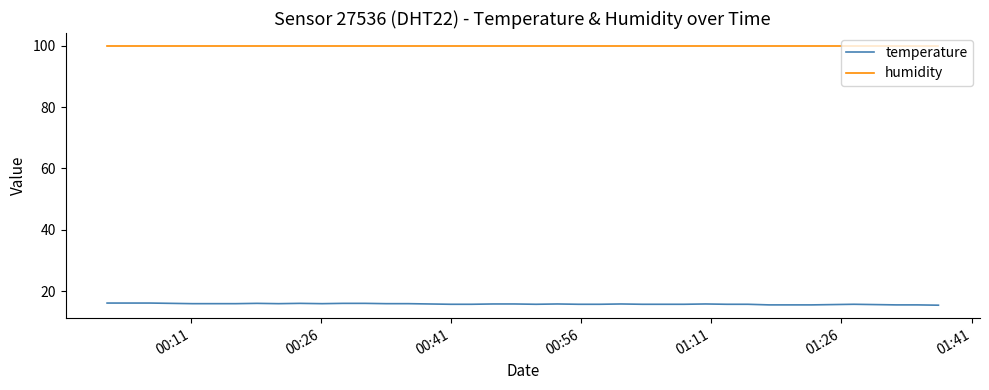

Which series has the widest spread of values?

temperature